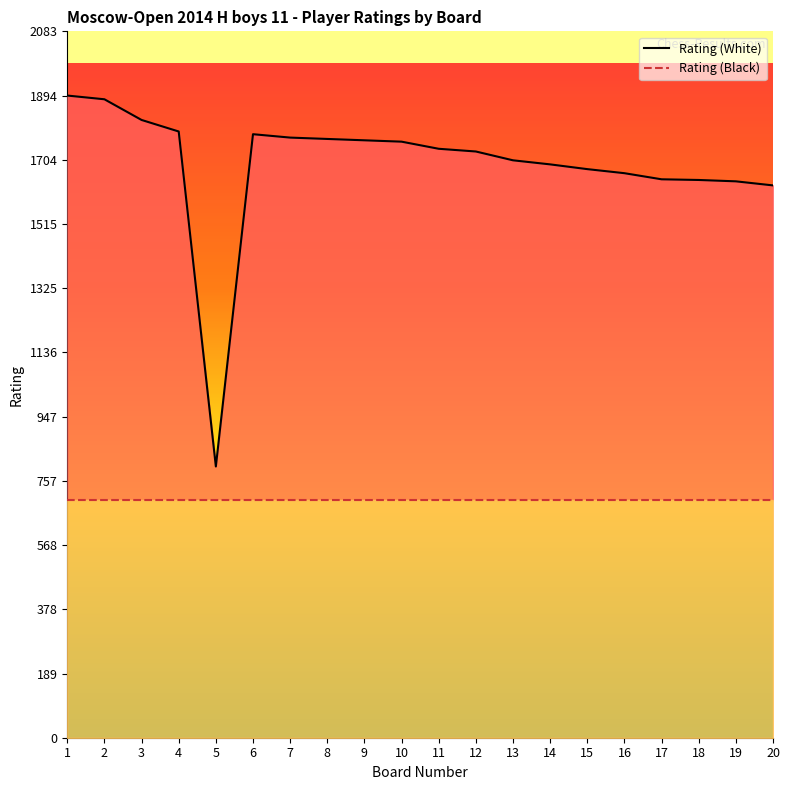

Is it true that Rating (Black) equals 1024 at 9?

False